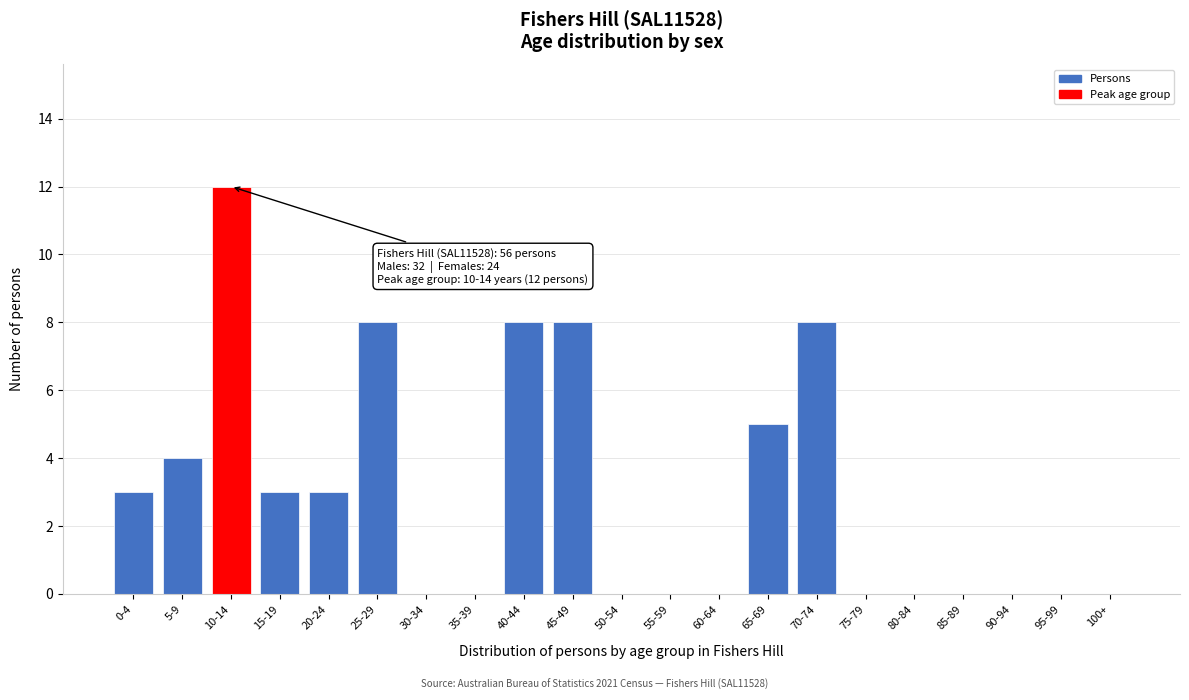

What is the maximum value shown in the chart?

12